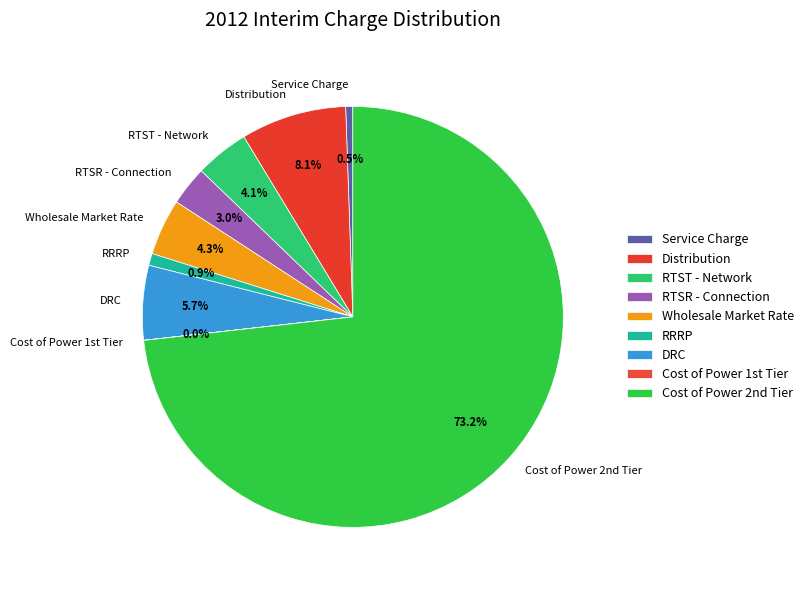

Does any single category account for the majority?

Yes